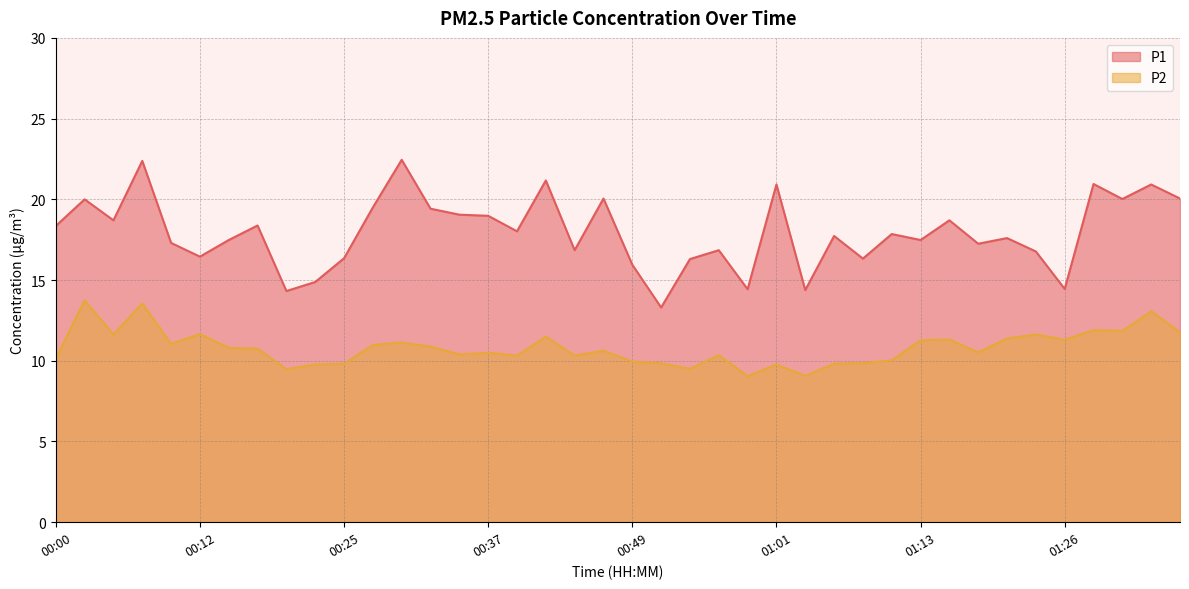

True or false: P2 and P1 cross at least once.

False